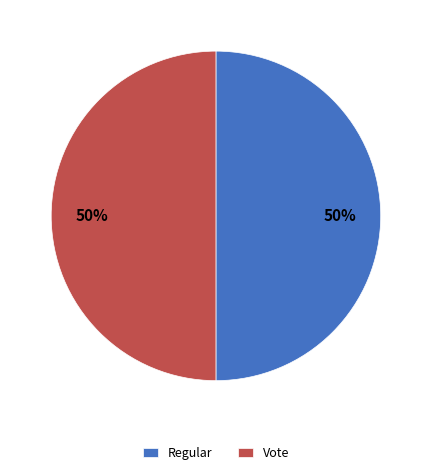

Count the number of slices in the pie.

2